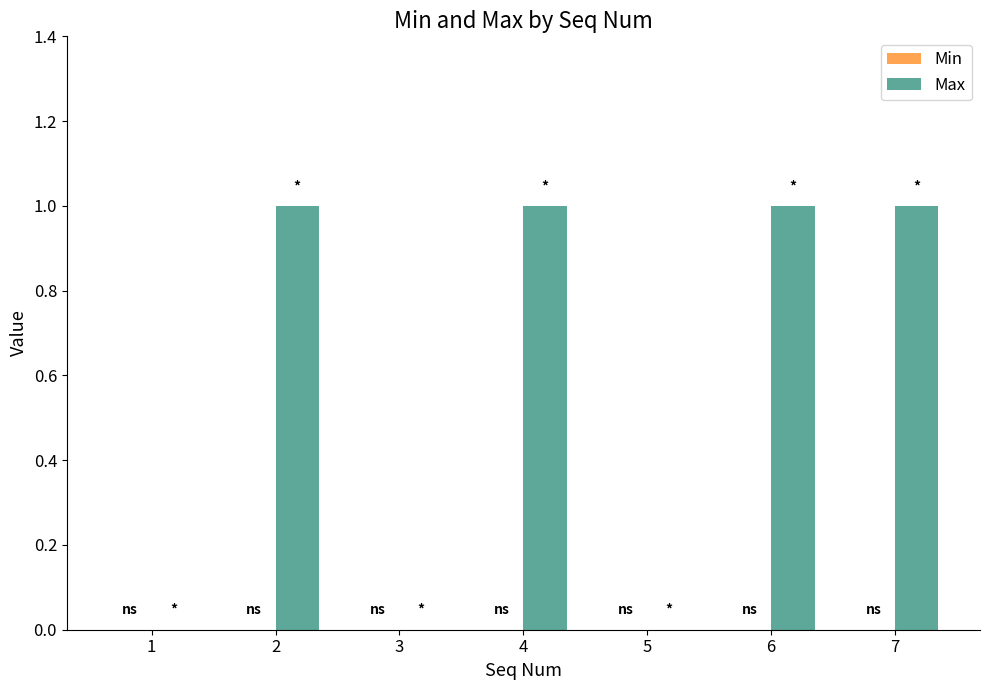

What is the sum of all values?

4